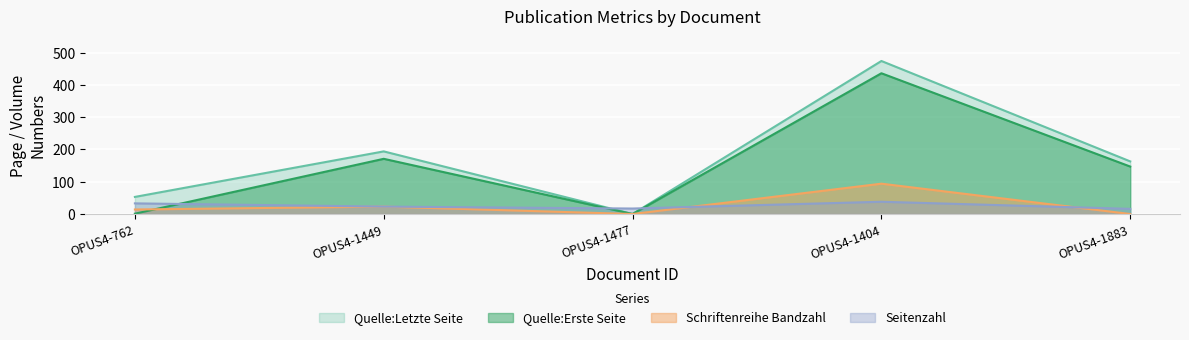

What is the greatest value displayed?

474